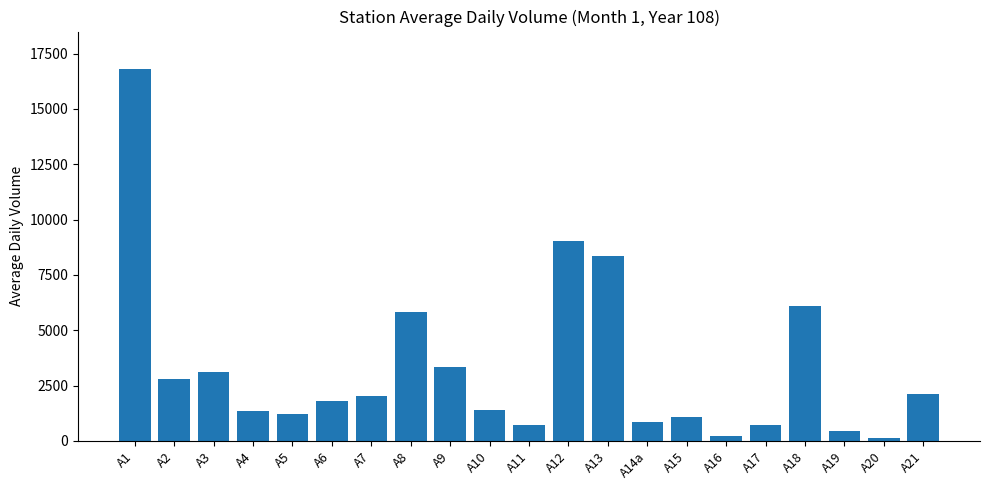

How many series are shown in this chart?

1